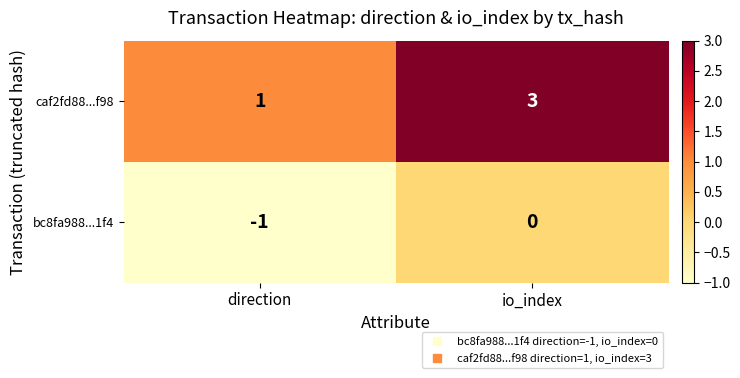

What is the total value across all series at io_index?

3